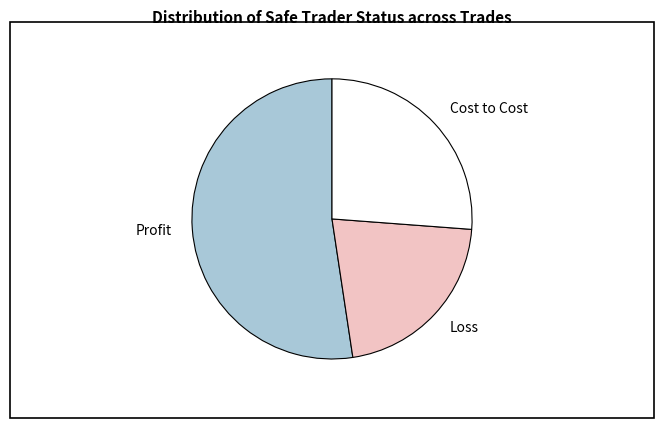

Is it true that Profit is 66% of the pie?

False